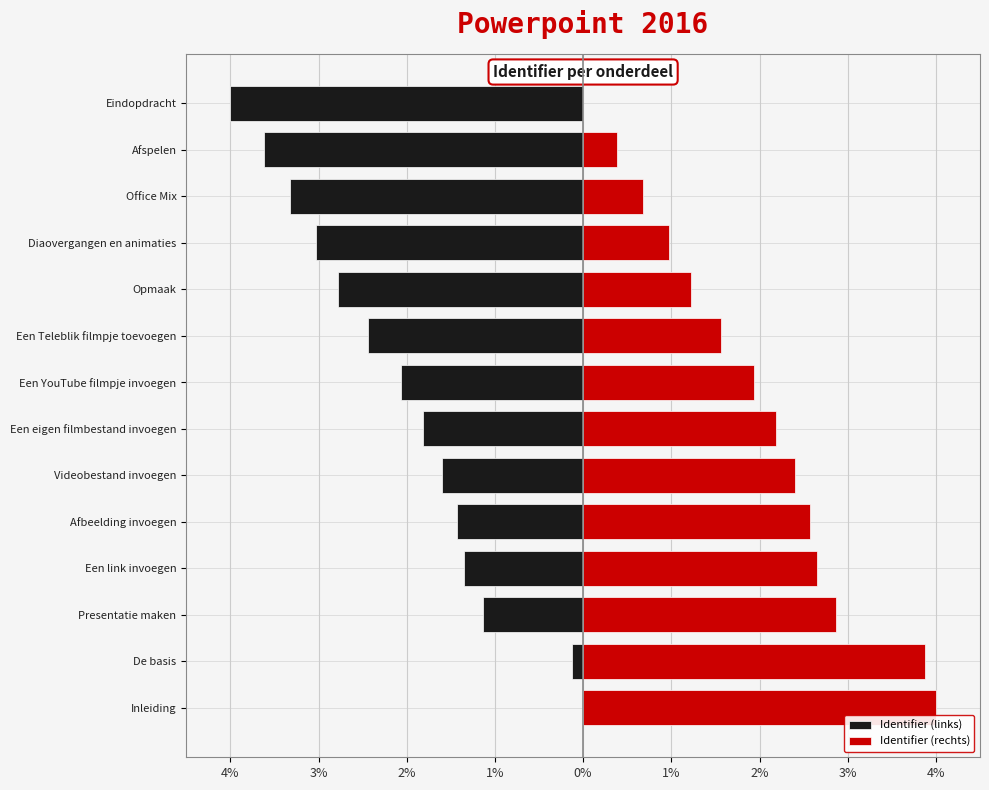

What is the difference between the highest and lowest values at Diaovergangen en animaties?

4.0